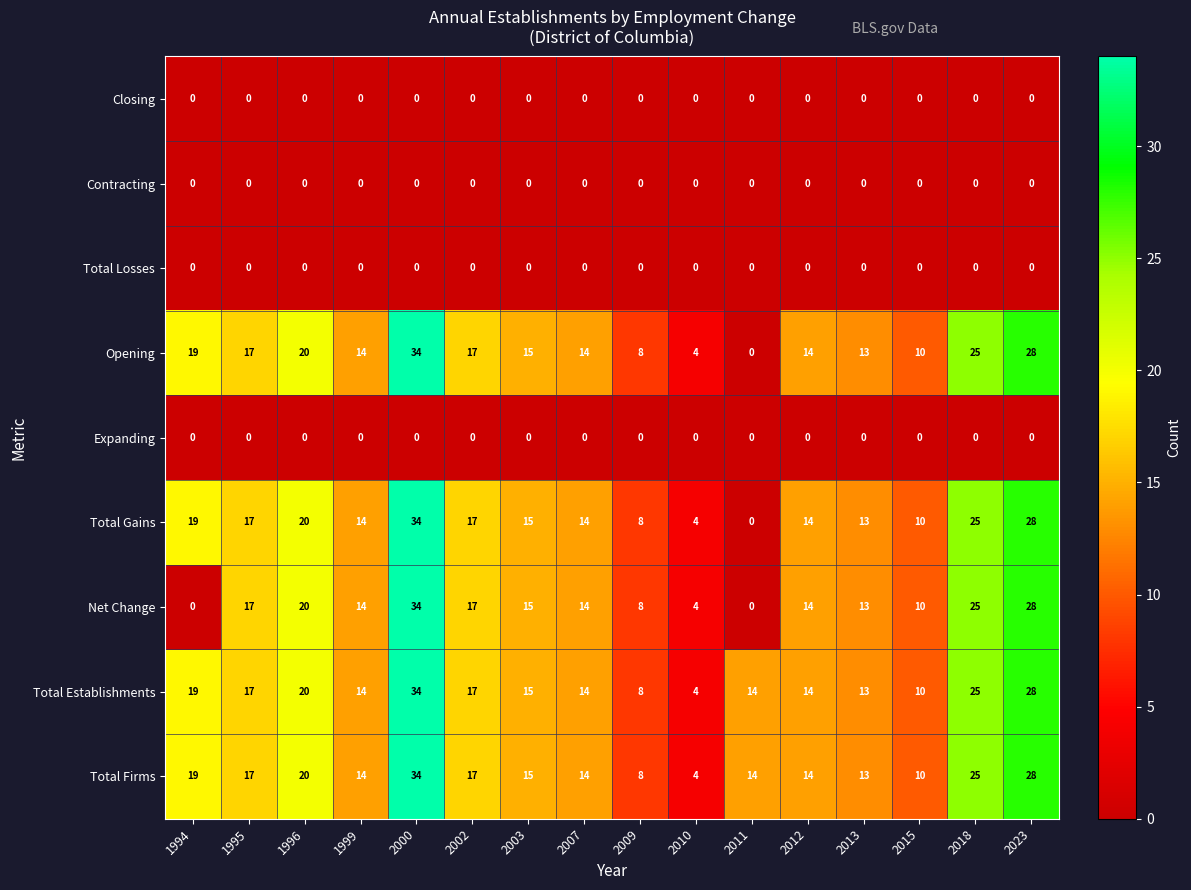

Which category has the highest value across all series?

2000